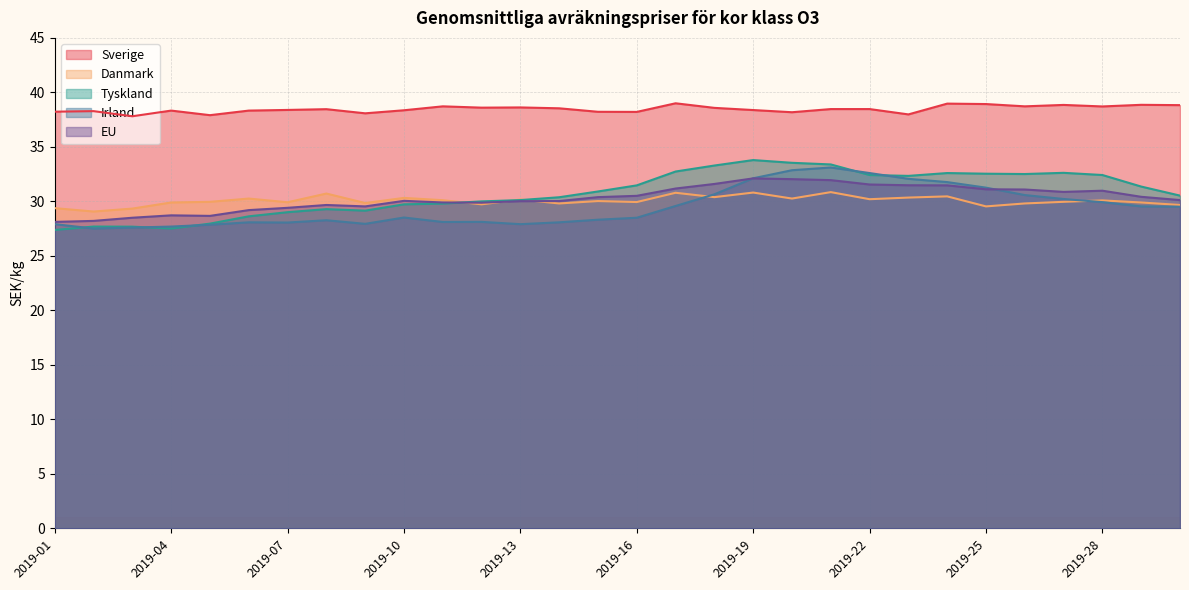

At which label is Irland closest to 30?

2019-28